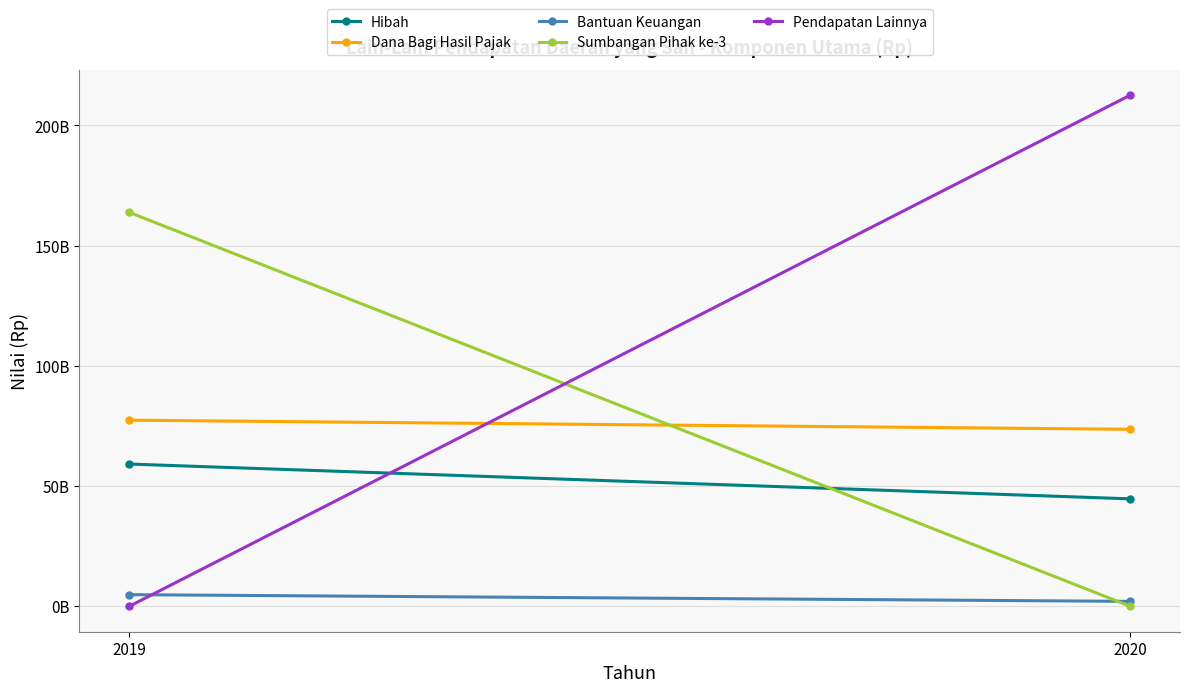

What is the average value of the Hibah series?

51887940000